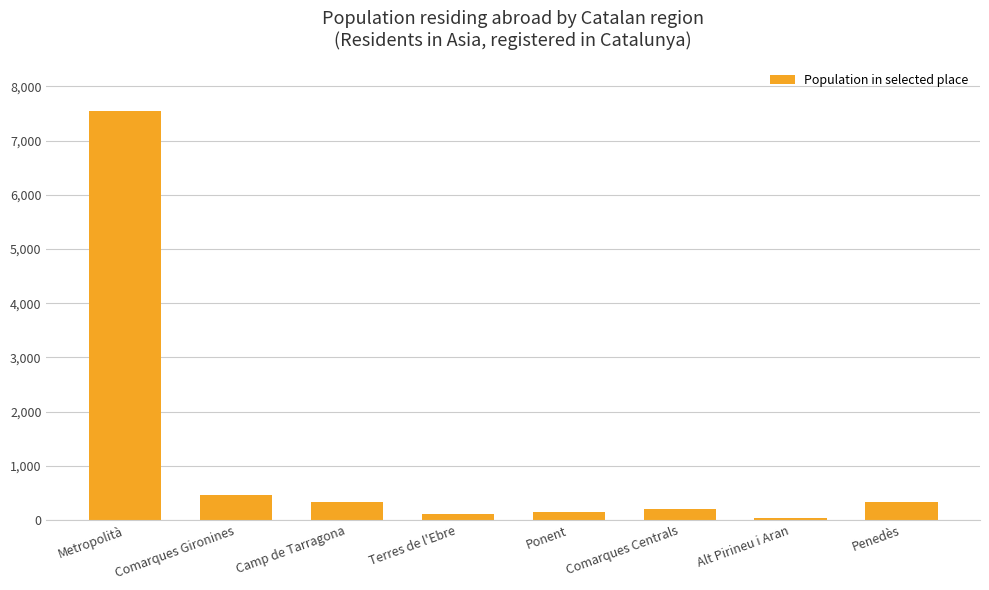

What is the greatest value displayed?

7541